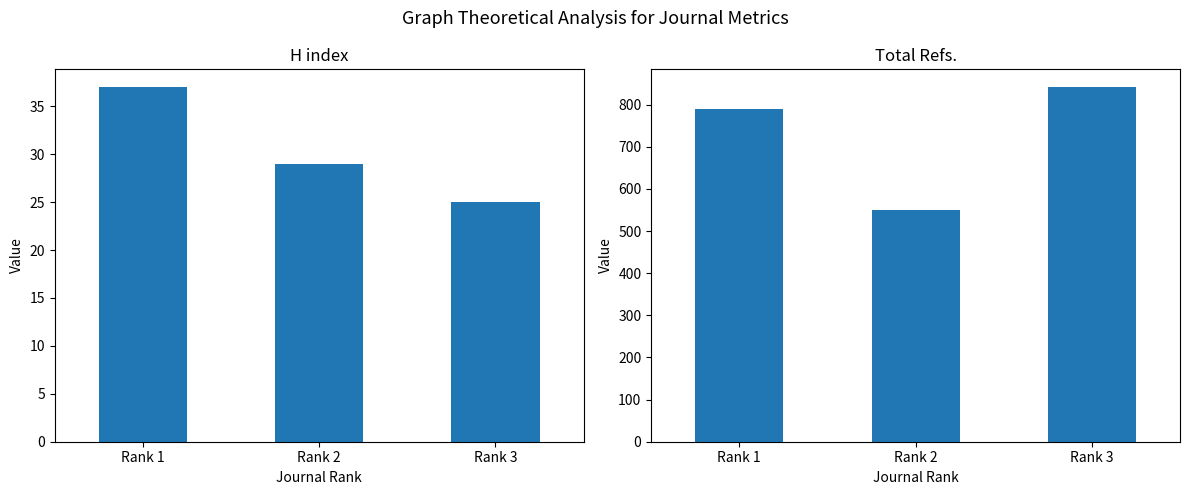

The H index series shows 16 at Rank 2. True or false?

False